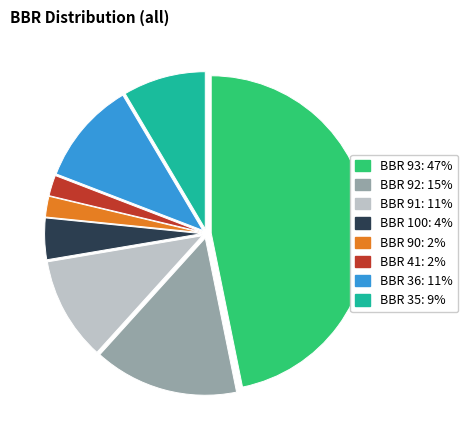

How many slices are in this pie chart?

8